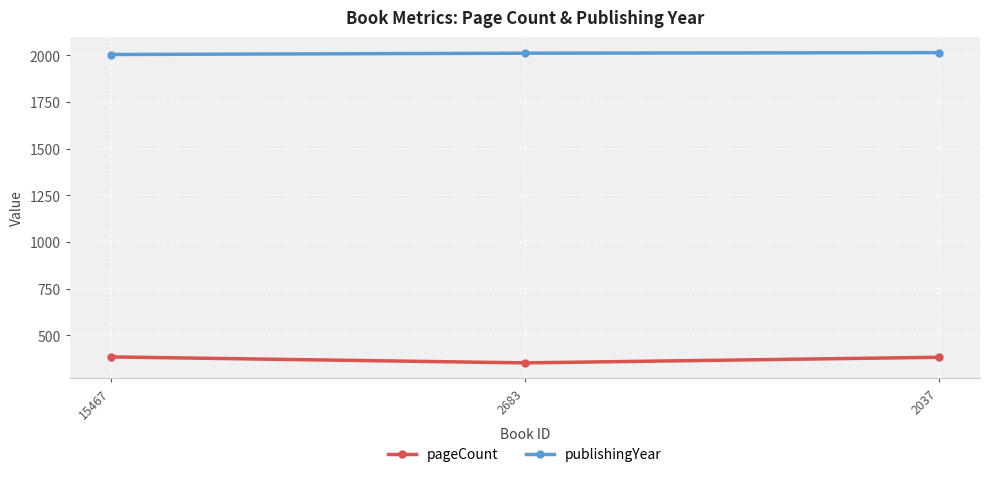

What is the value of the publishingYear point at the 3rd from the left?

2014